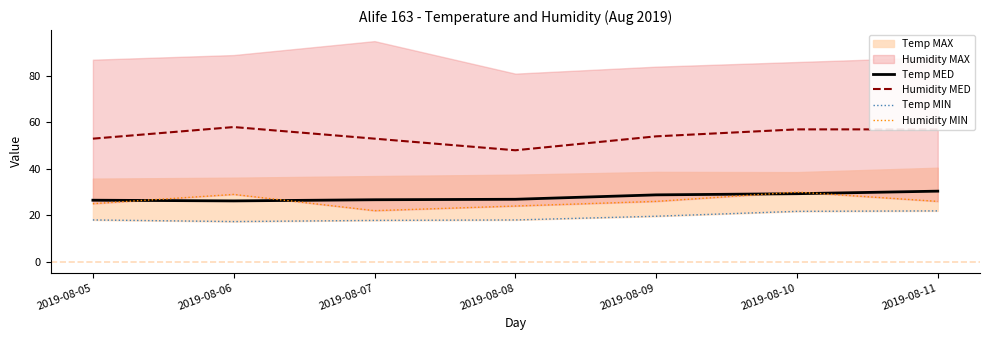

In Temp MIN, how many points are lower than both neighbors (excluding endpoints)?

1